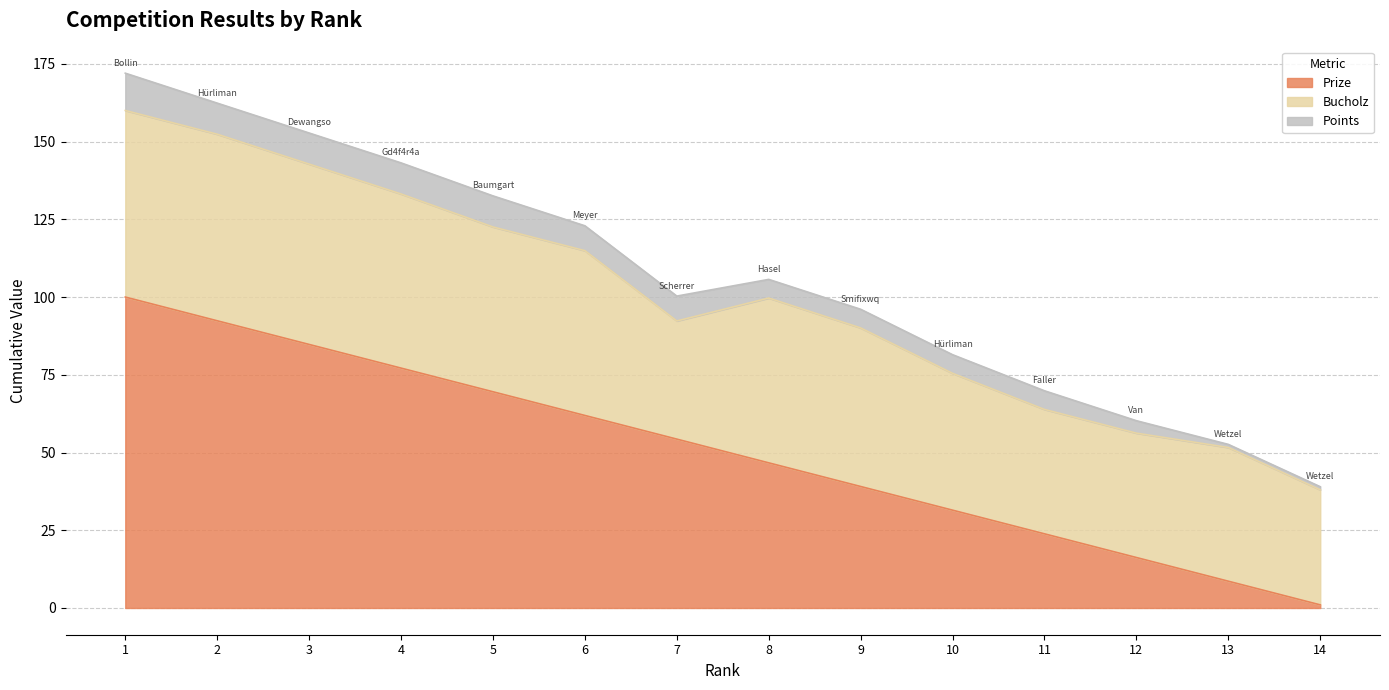

True or false: Bucholz and Points intersect in this chart.

False